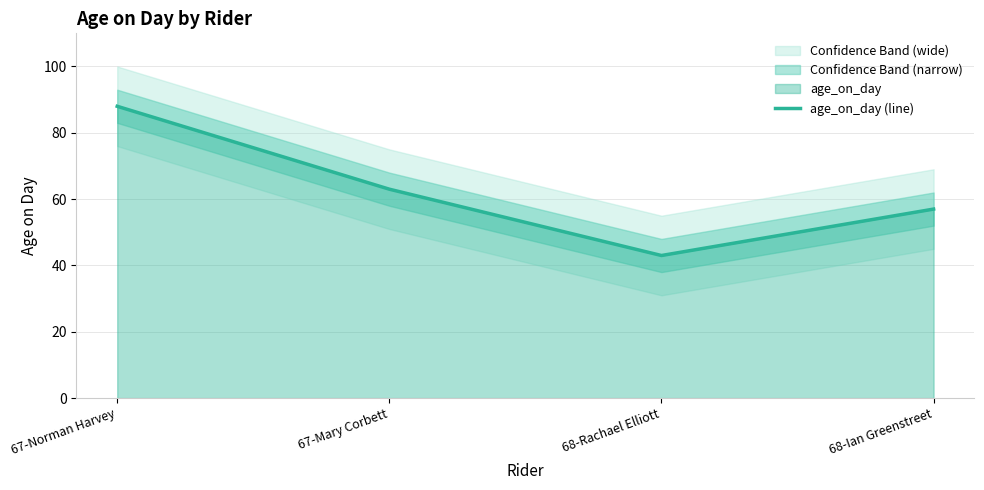

List the labels in order of value, largest first.

67-Norman Harvey, 67-Mary Corbett, 68-Ian Greenstreet, 68-Rachael Elliott